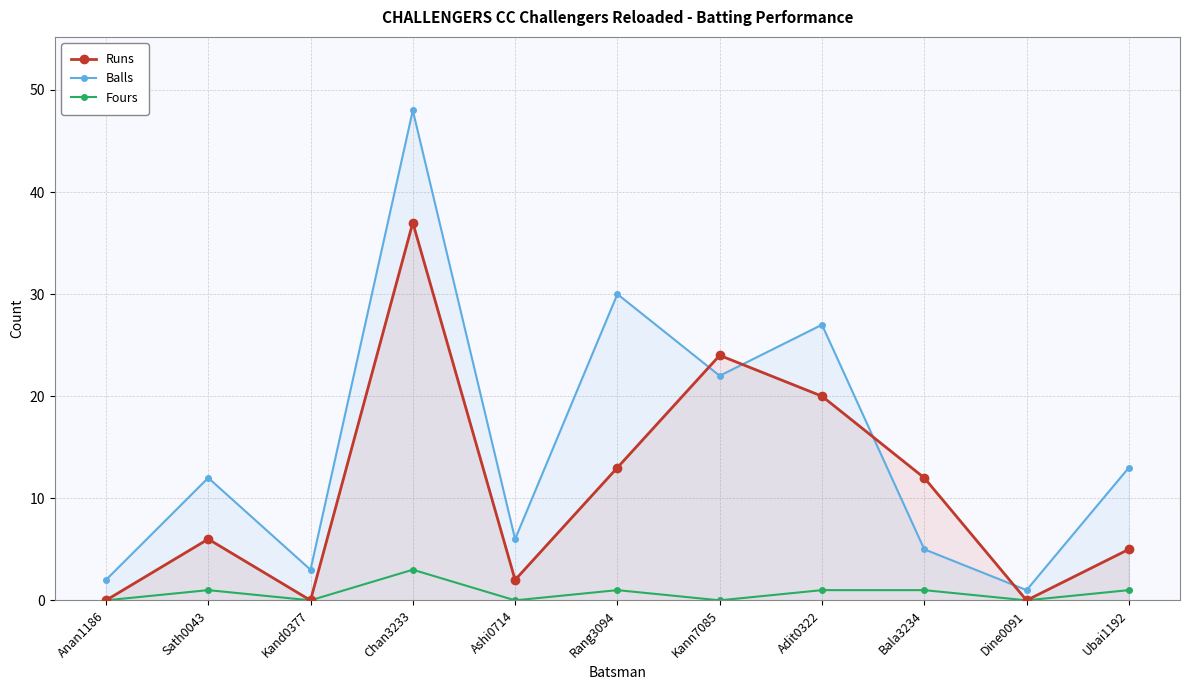

Which series has the largest range (max minus min)?

Balls